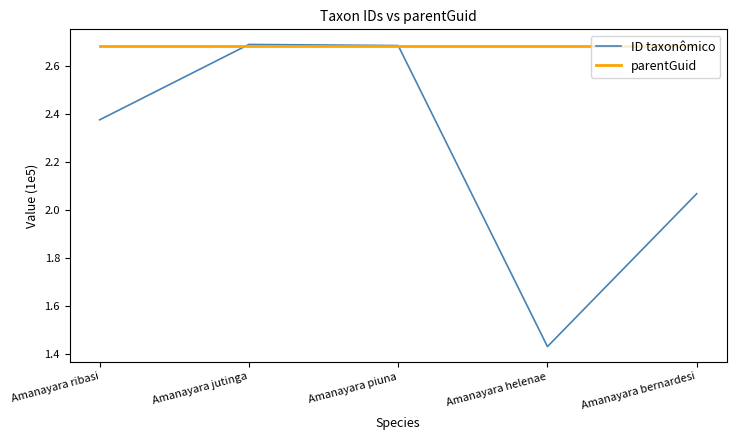

Which series has the largest total across all categories?

parentGuid